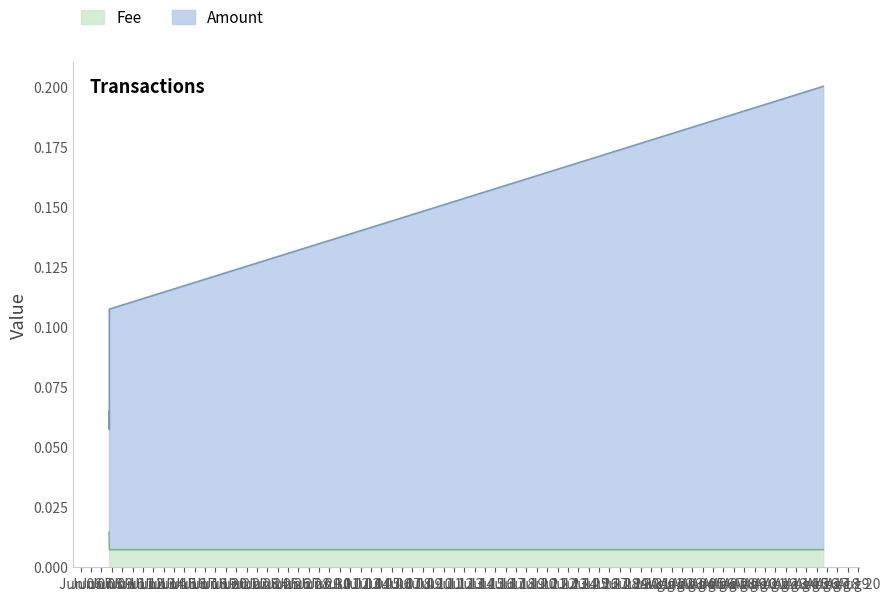

Does the chart display data point markers on the line(s)?

No